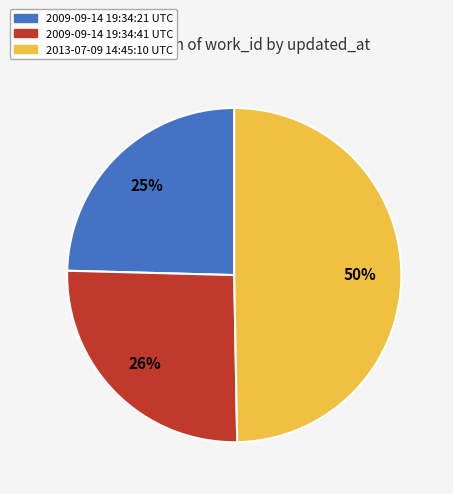

Is the sum of 2009-09-14 19:34:21 UTC and 2013-07-09 14:45:10 UTC greater than half?

Yes